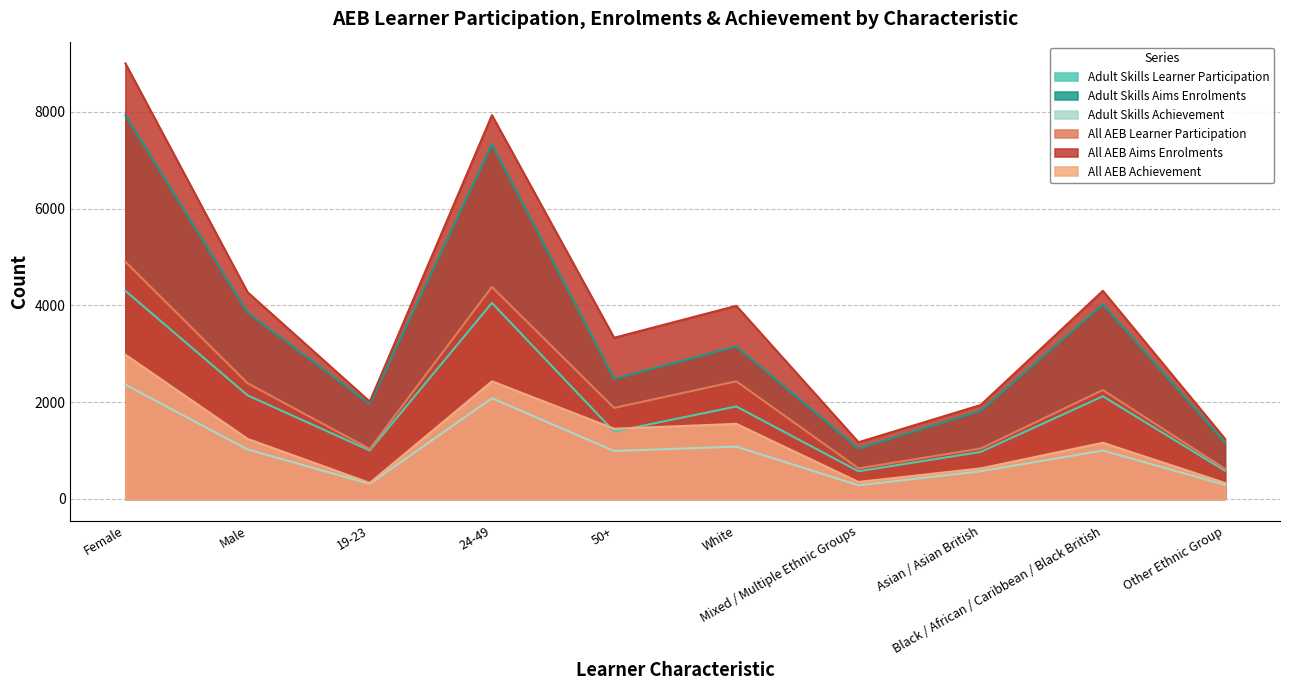

True or false: Adult Skills Achievement and All AEB Aims Enrolments cross at least once.

False